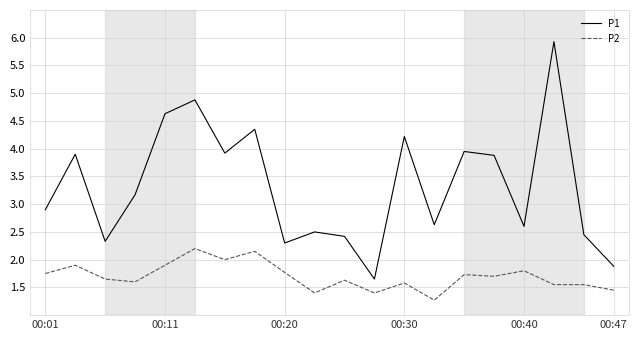

What is the difference between the maximum and minimum values in the P1 series?

4.3